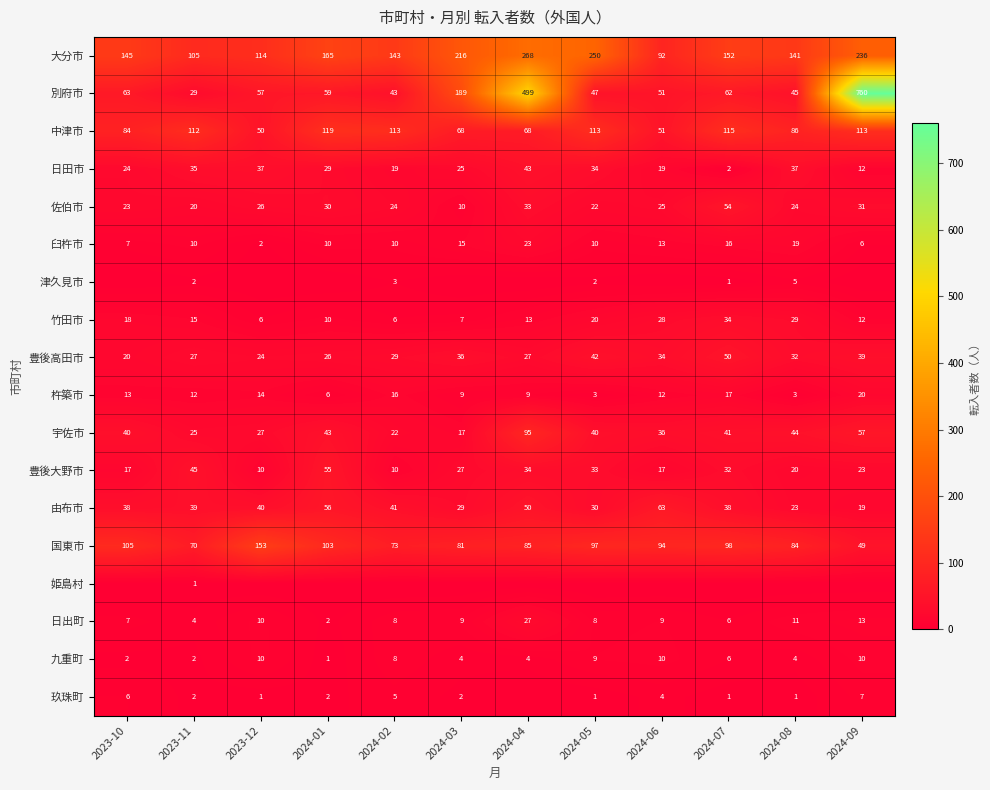

What is the lowest value of the 佐伯市 series?

10